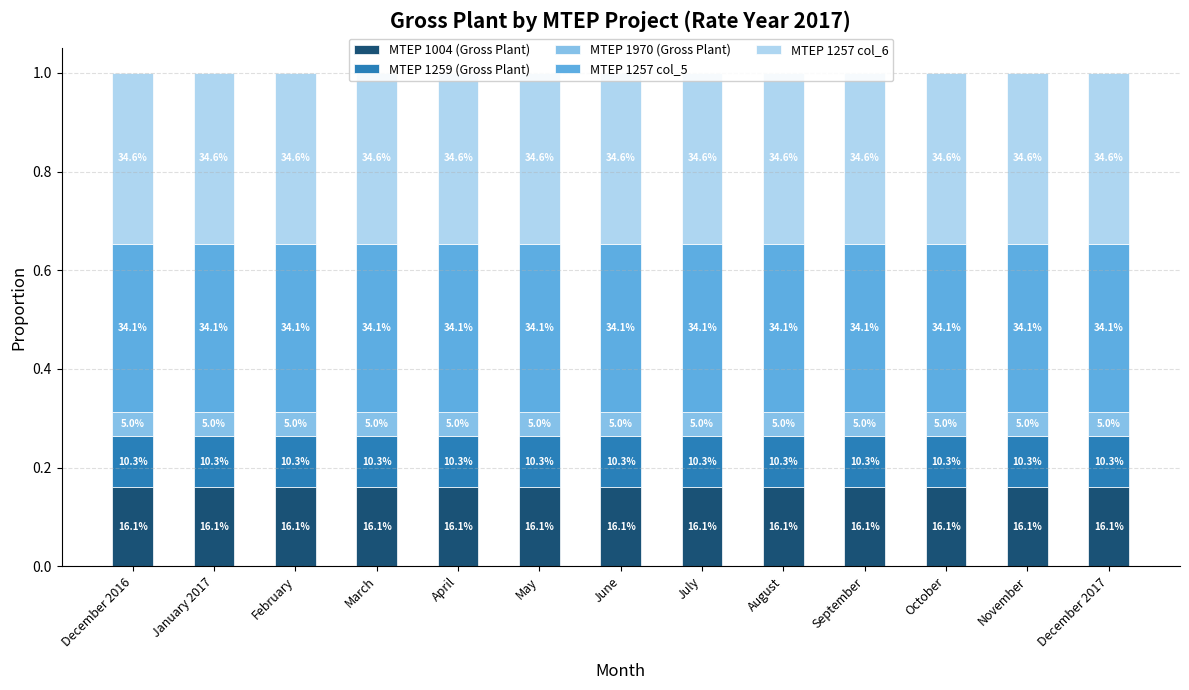

Count the number of data series in this chart.

5